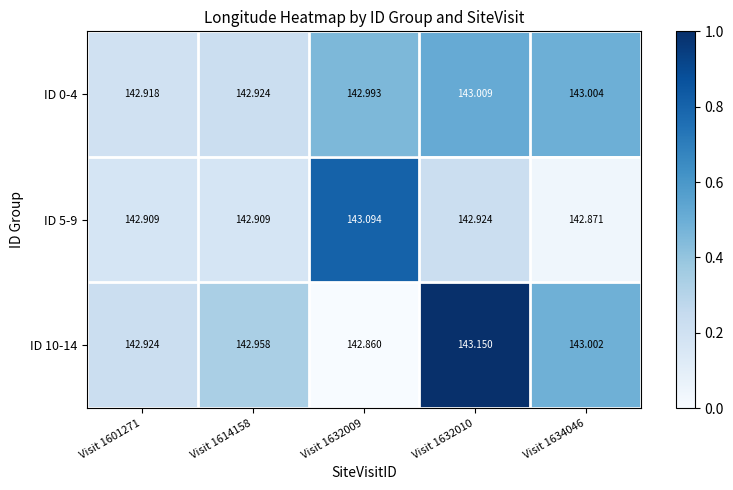

Count the number of data series in this chart.

3